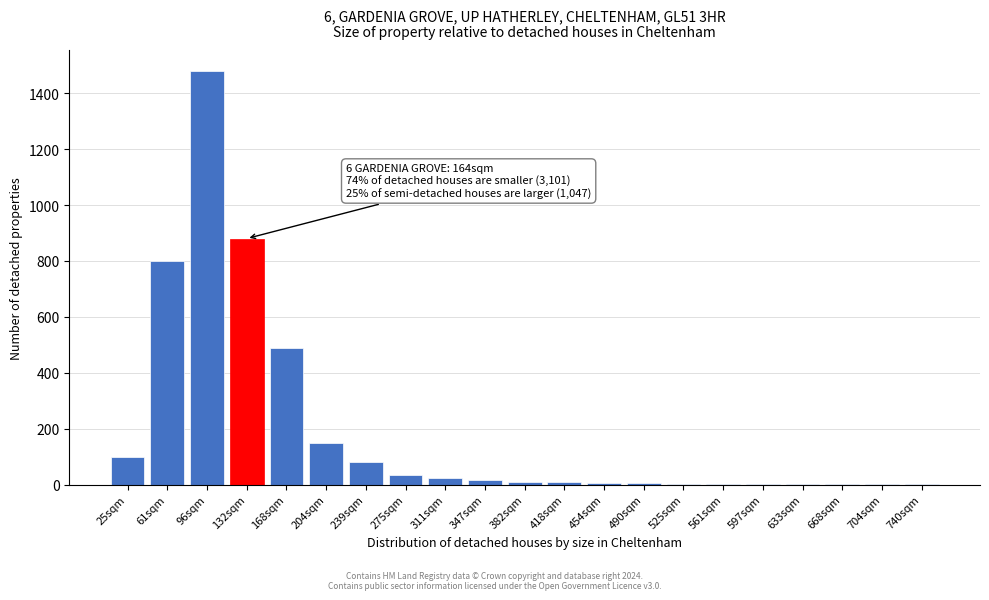

Which has a higher value, 275sqm or 25sqm?

25sqm